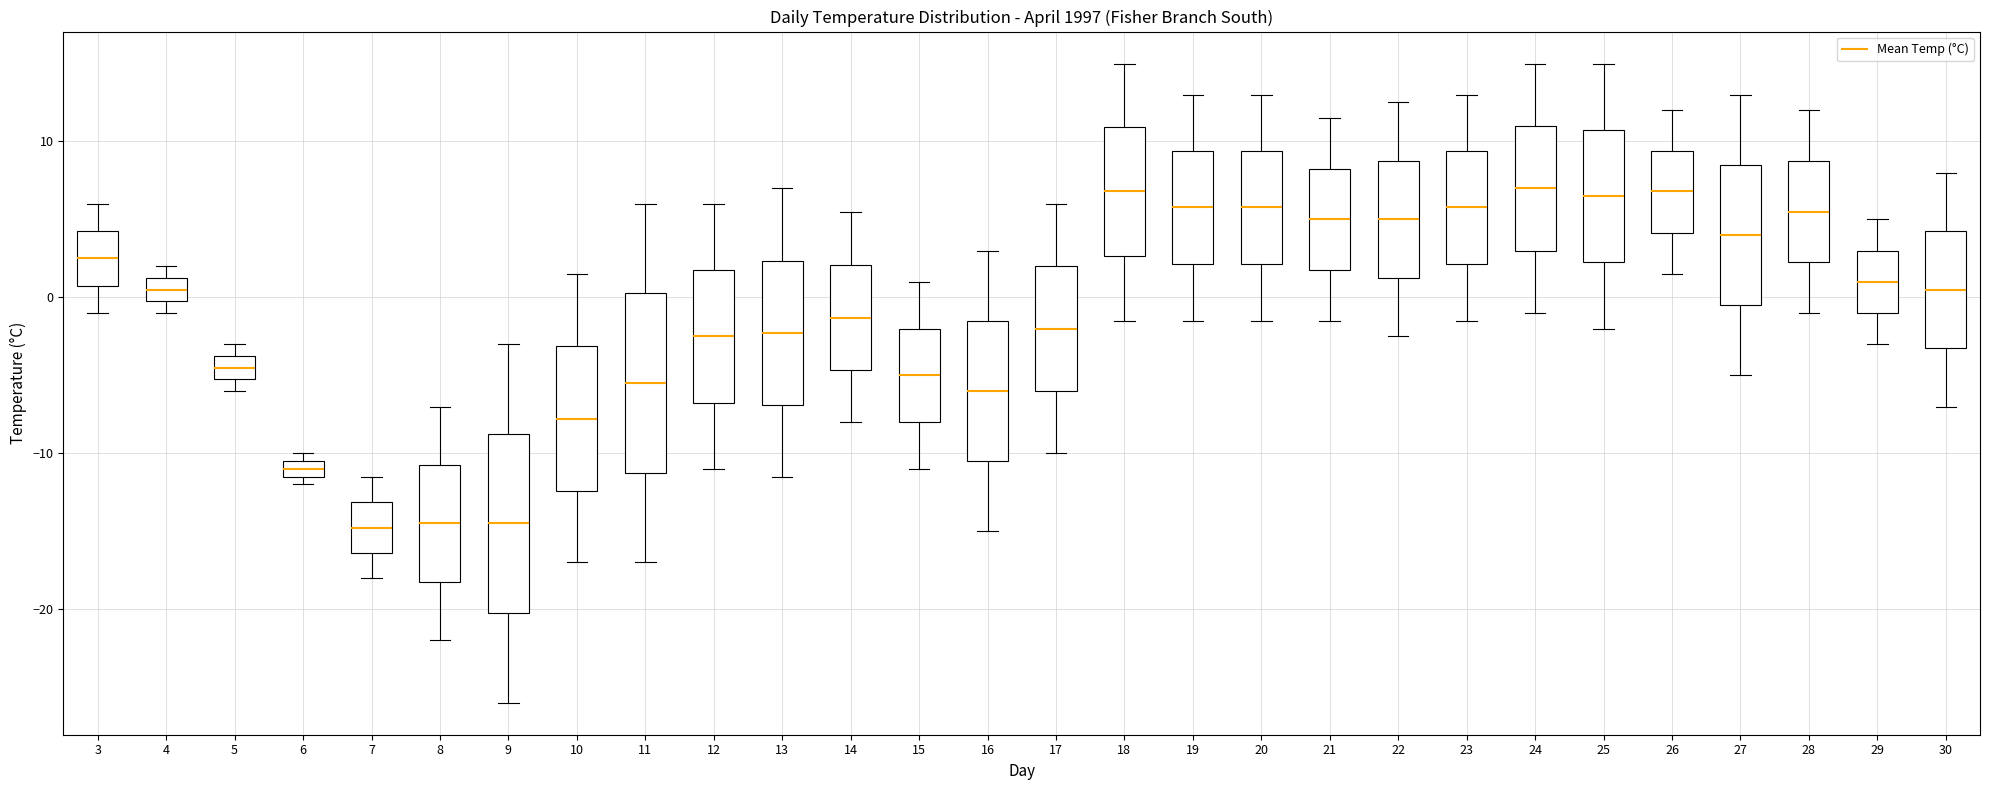

Where is the lower edge of the box at x = 25 on the y-axis? The values are not printed on the chart, so give them approximately, as read against the axis.

2